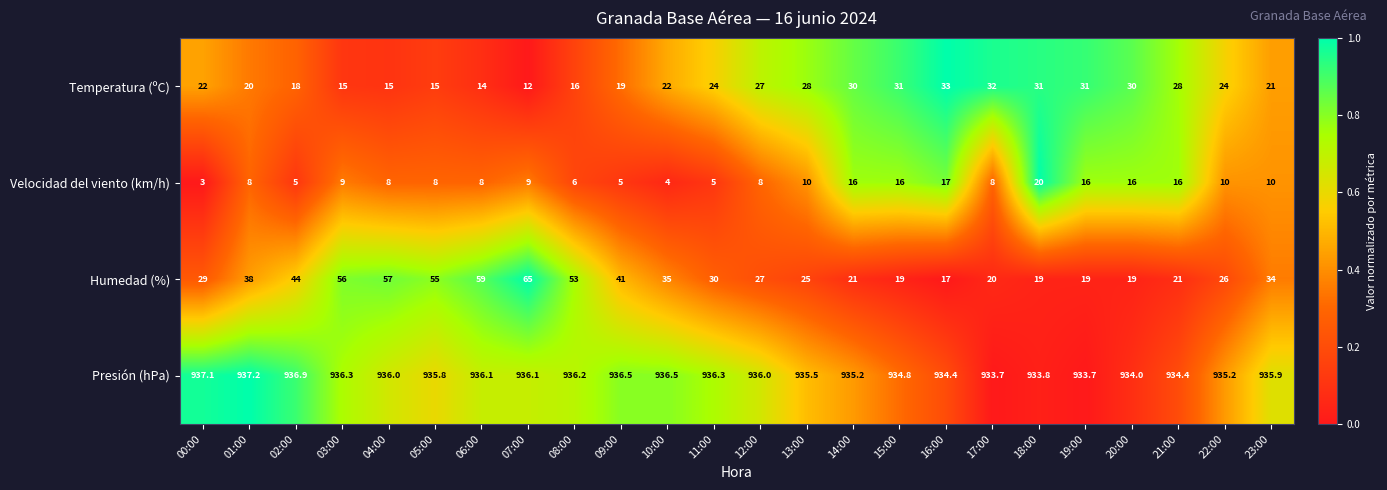

True or false: Temperatura (ºC) has a value of 15.0 at 03:00.

True